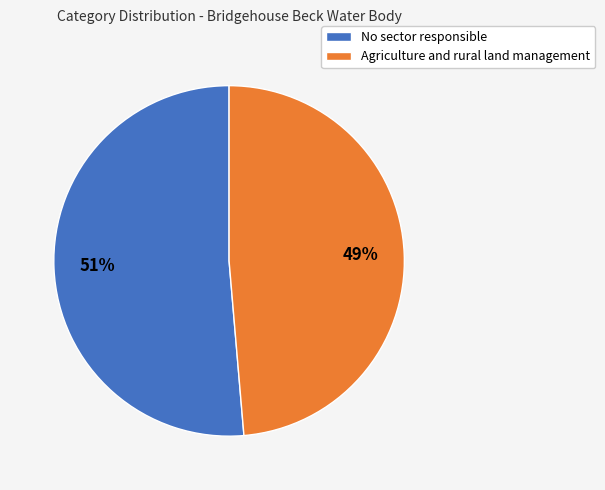

Which has a higher value, Agriculture and rural land management or No sector responsible?

No sector responsible